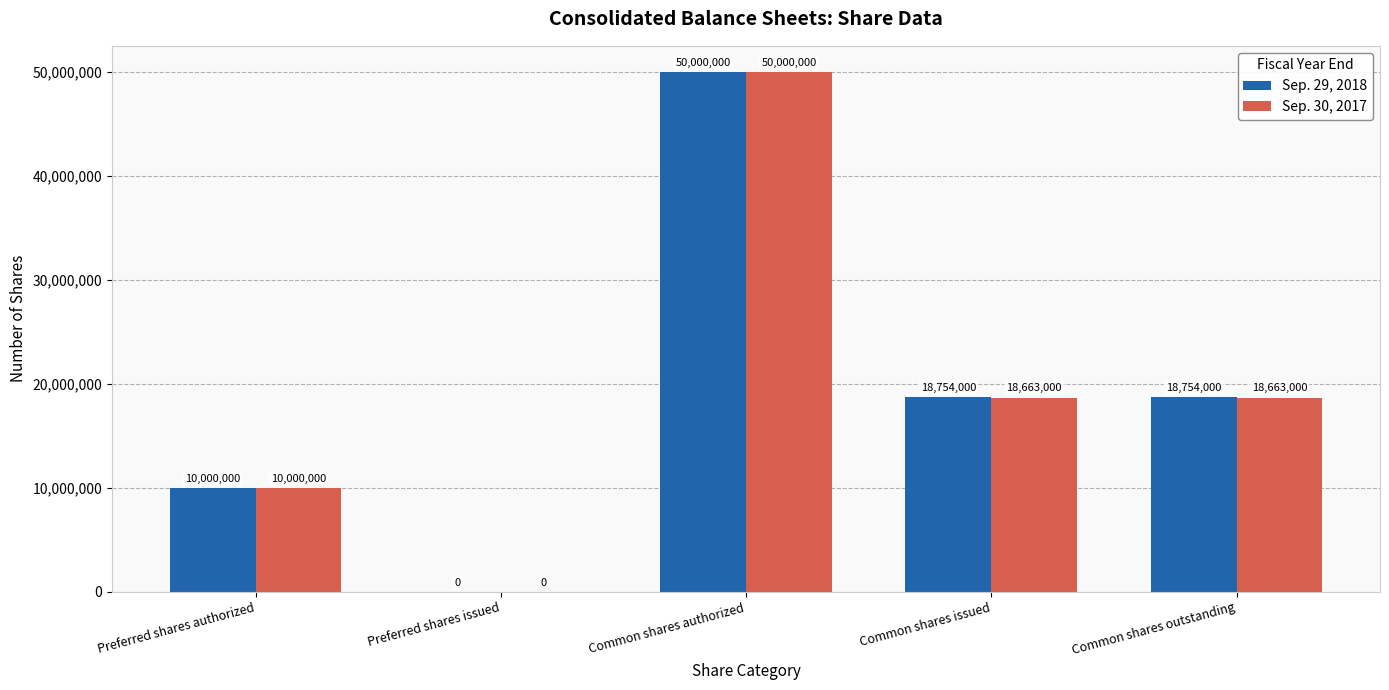

Between Preferred shares issued and Common shares issued, which series saw the biggest shift?

Sep. 29, 2018